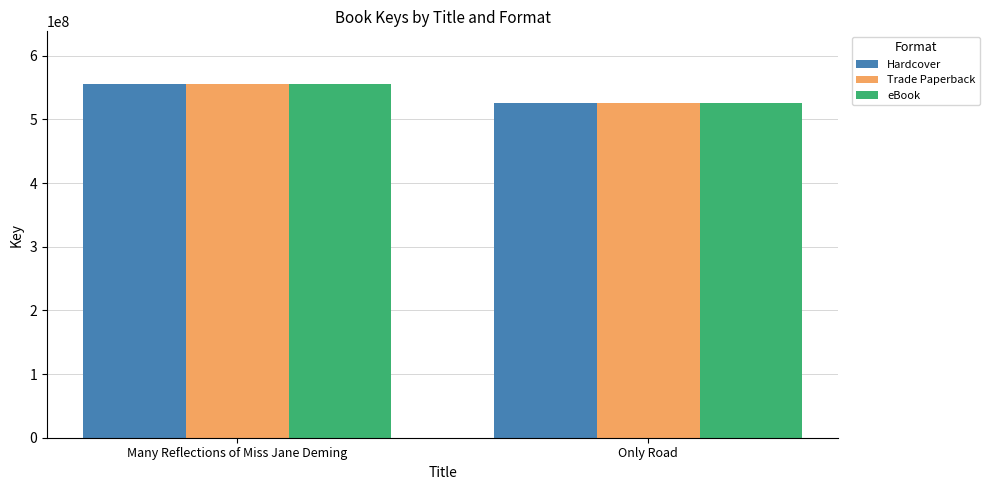

Rank the categories by Trade Paperback value from highest to lowest.

Many Reflections of Miss Jane Deming, Only Road